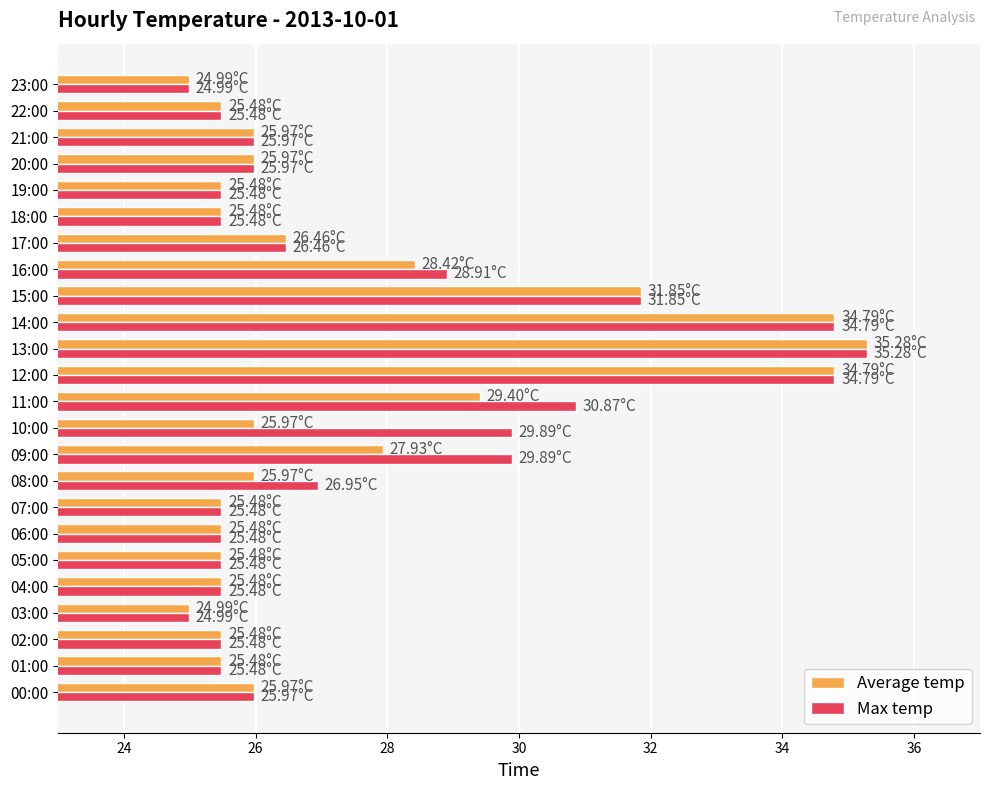

Between 11:00 and 19:00, which series saw the biggest shift?

Max temp